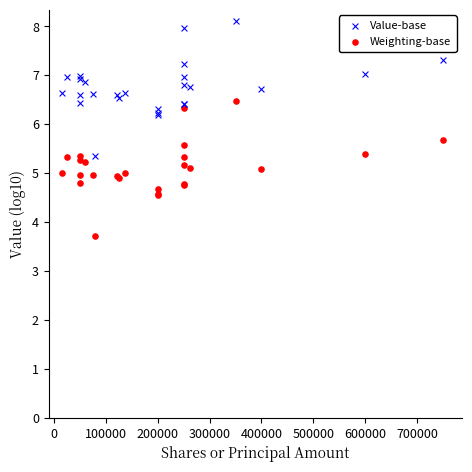

Which series contains the lowest Y value?

Weighting-base